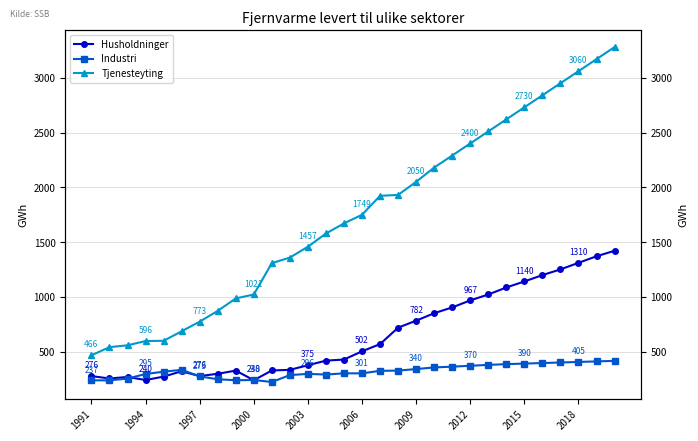

What is the difference between the second highest and second lowest values in the Husholdninger series?

1130